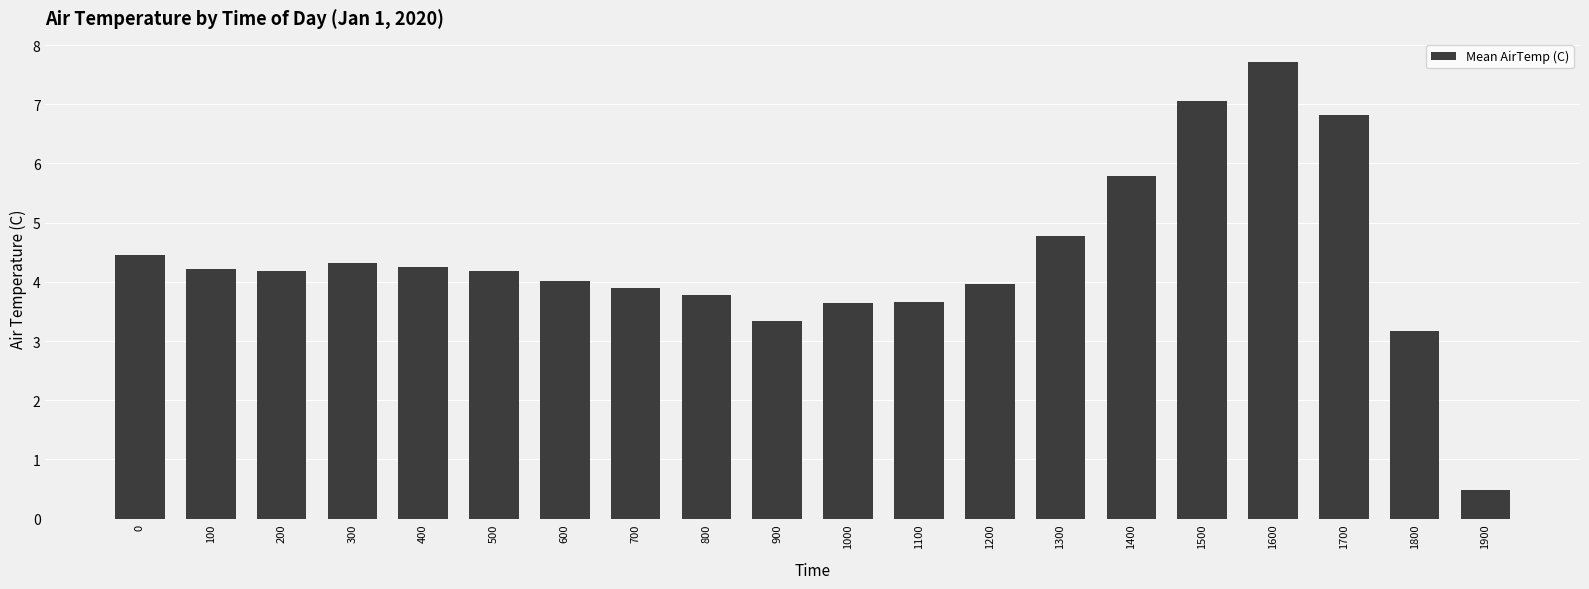

Between 300 and 800, which is larger?

300